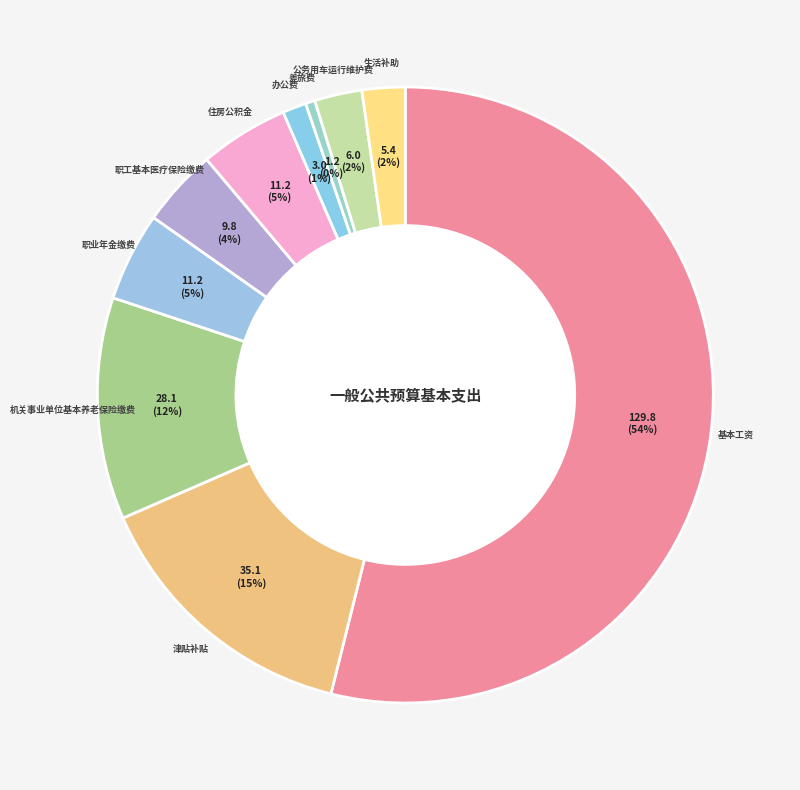

To the nearest percent, what is the difference between the largest and smallest slice percentages?

53%